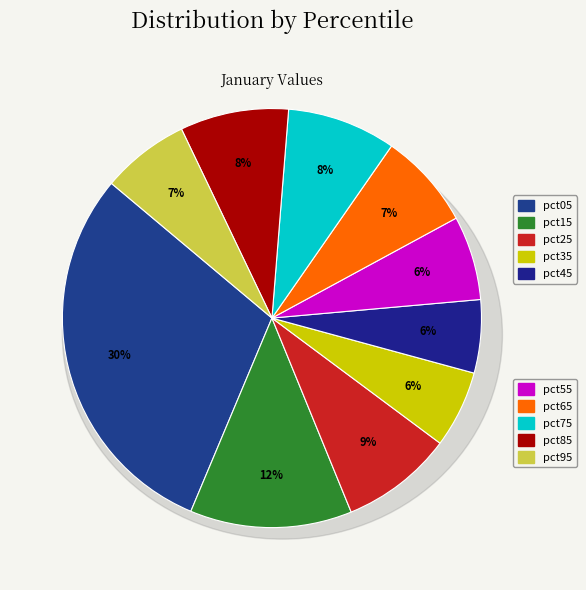

Between pct45 and pct65, which is larger?

pct65